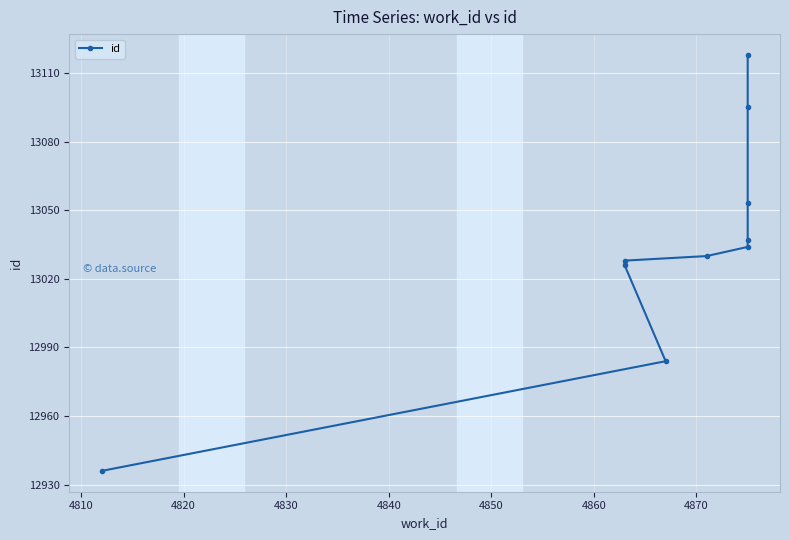

The value at 4880 is 20790. True or false?

False